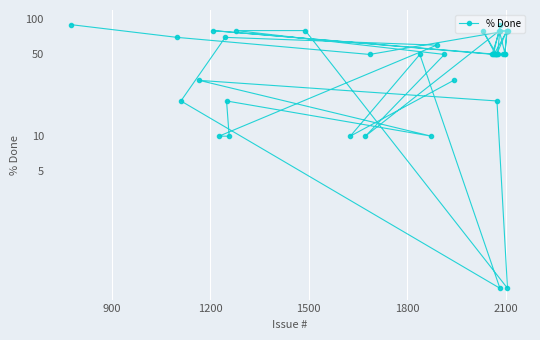

Count the values in the range 30 to 80.

28